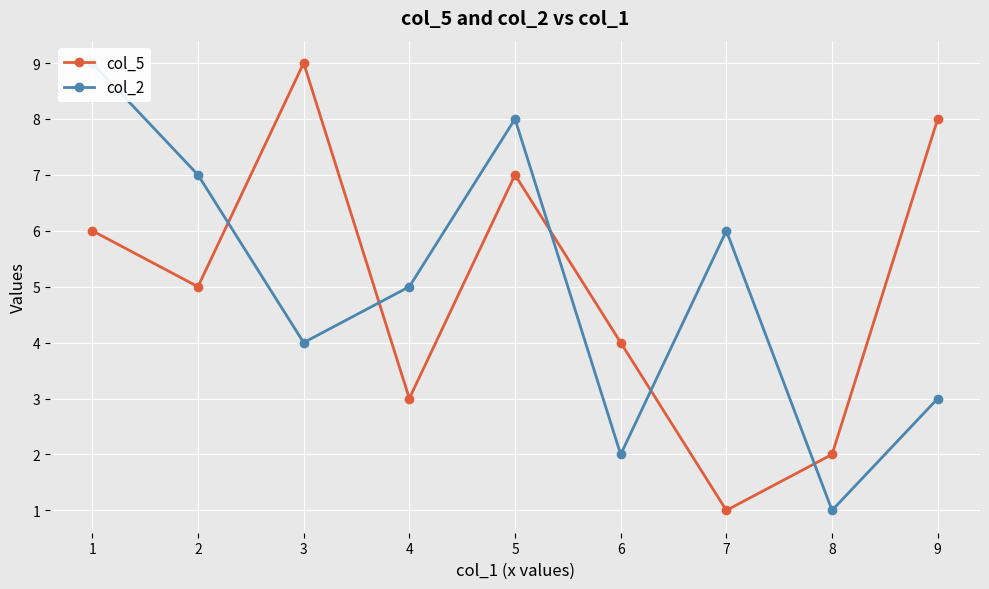

What is the smallest value displayed?

1